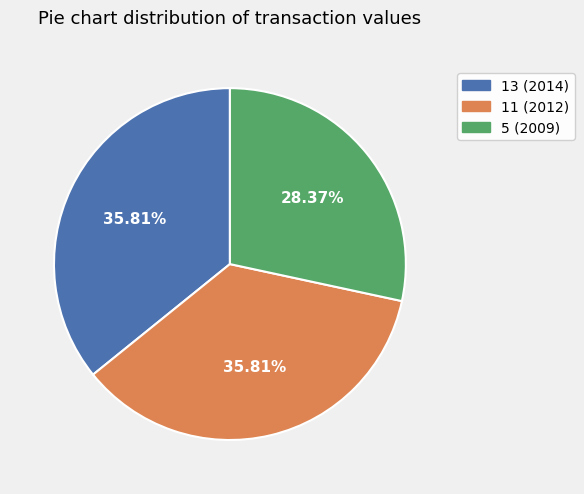

To the nearest percent, what is the combined percentage of 13 (2014) and 5 (2009)?

64%